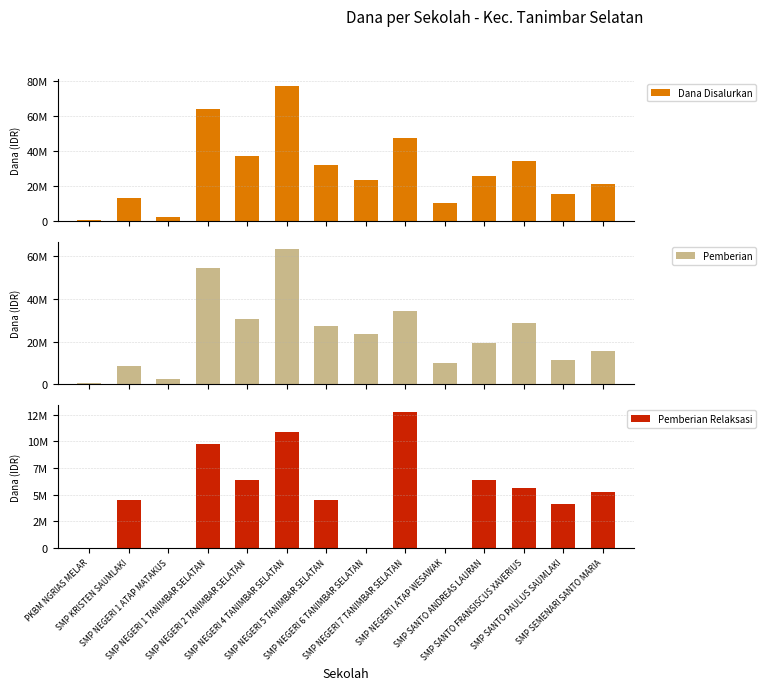

How many data points does each series have?

14